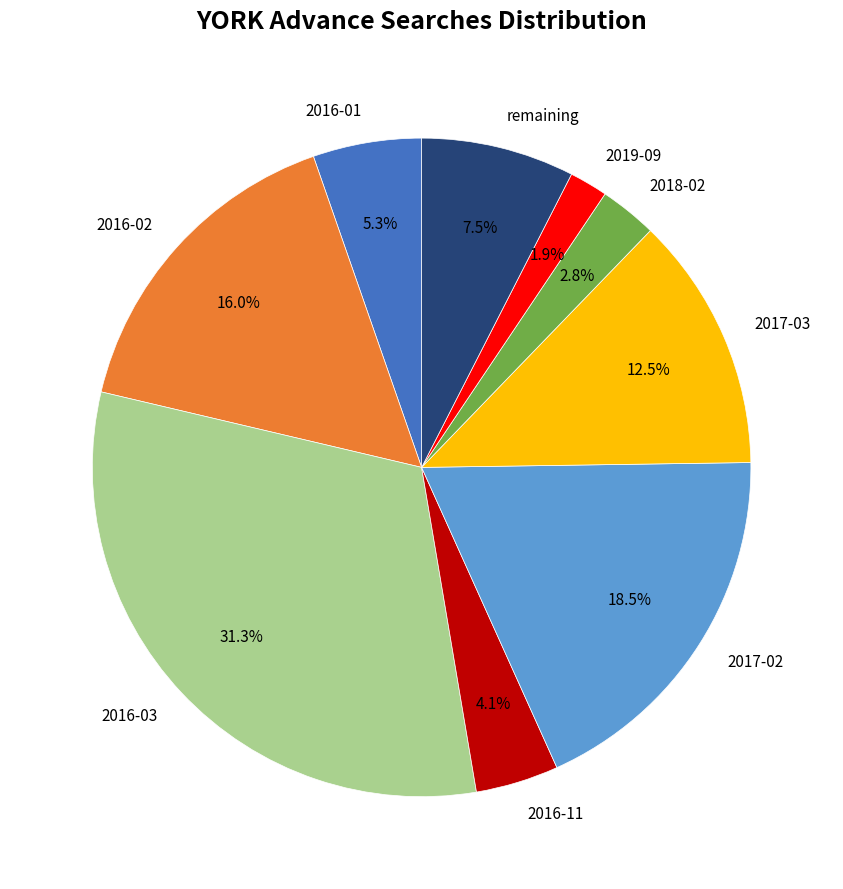

What is the largest slice in the pie chart?

2016-03